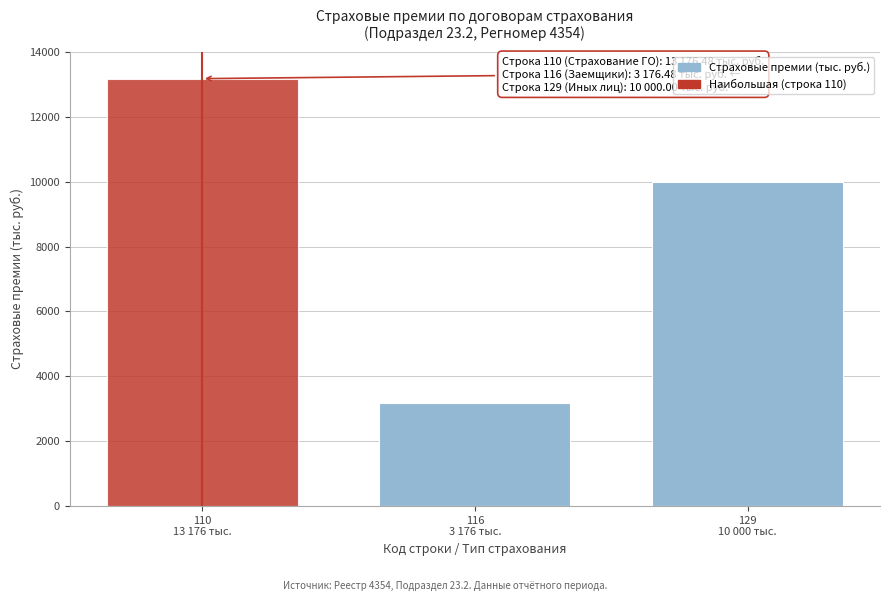

Reading right to left, what are all the values shown in this chart?

10000.0	3176.5	13176.5